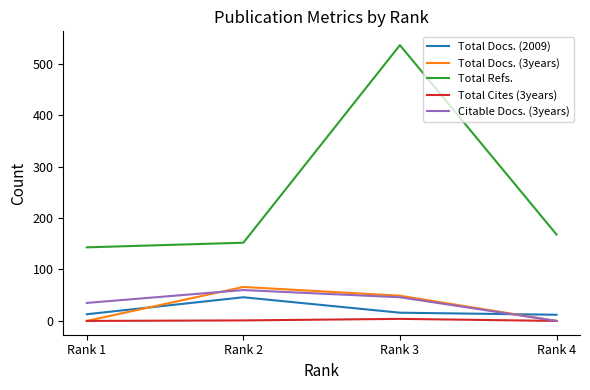

At which label does Total Docs. (2009) first exceed 16?

Rank 2